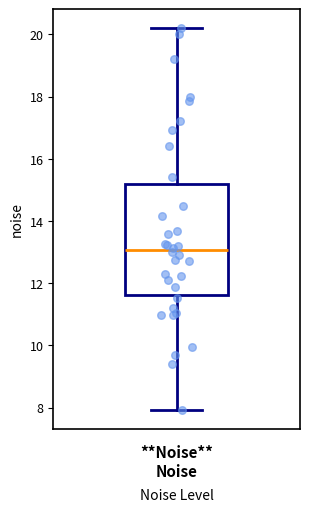

Where does the upper whisker of the box end on the y-axis? The values are not printed on the chart, so give them approximately, as read against the axis.

20.2